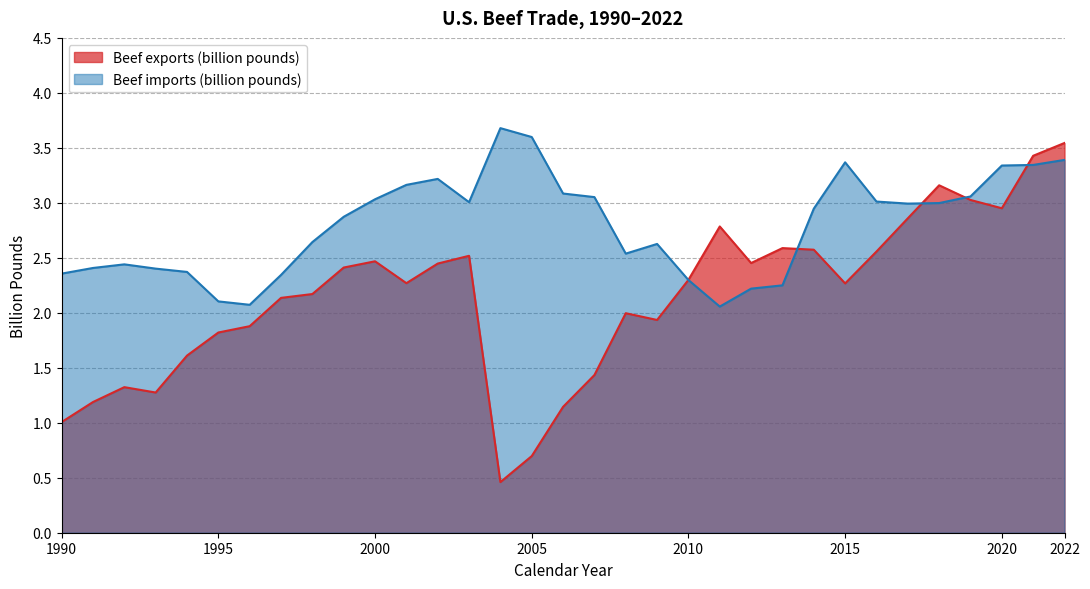

What value does the Beef exports (billion pounds) series have at 2007?

1.4